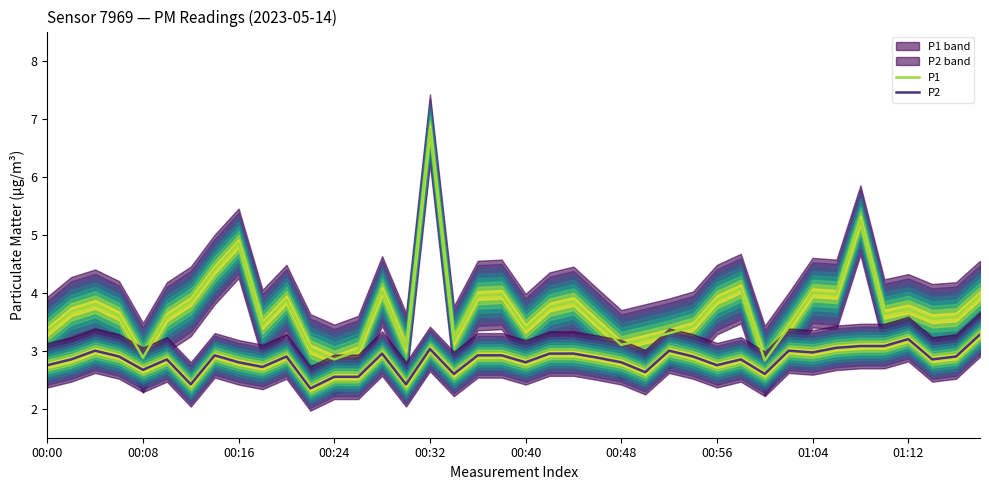

What is the label of the 10th point from the right?

30